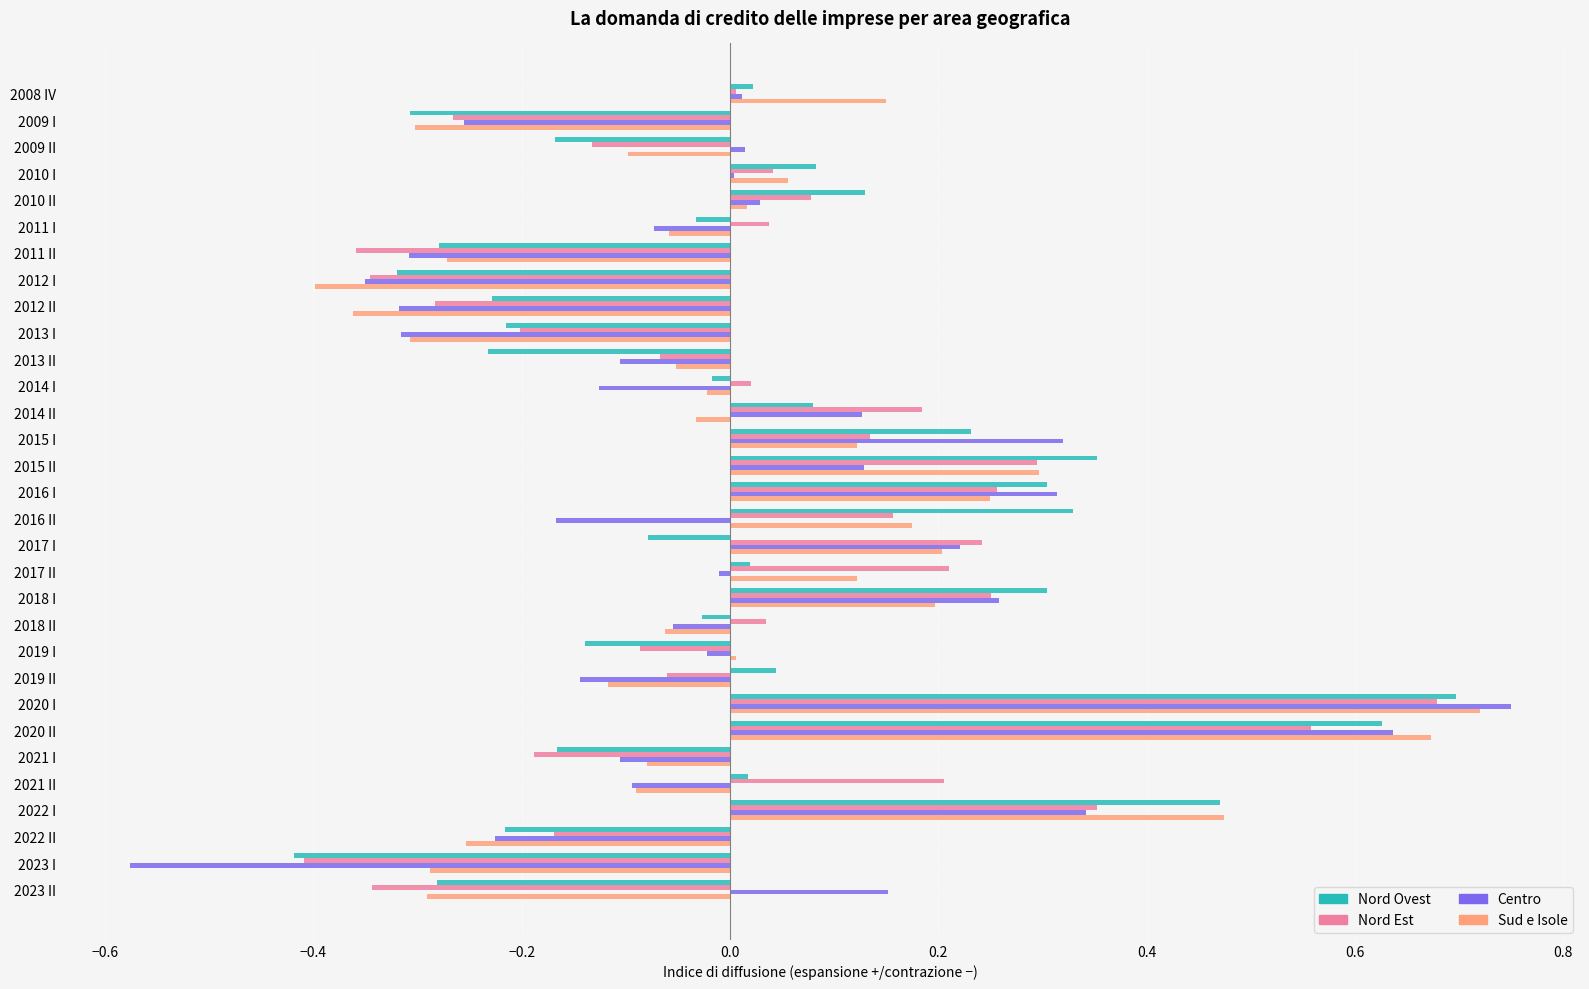

True or false: Nord Ovest has a value of -0.1 at 2023 II.

False